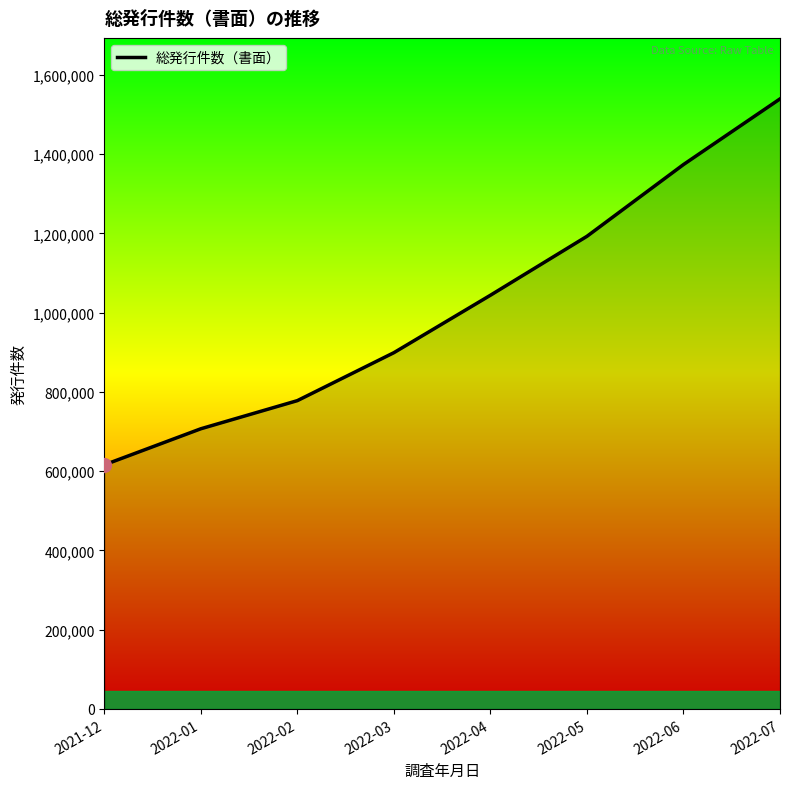

What value does the data have at 2022-06, to the nearest 10?

1373820